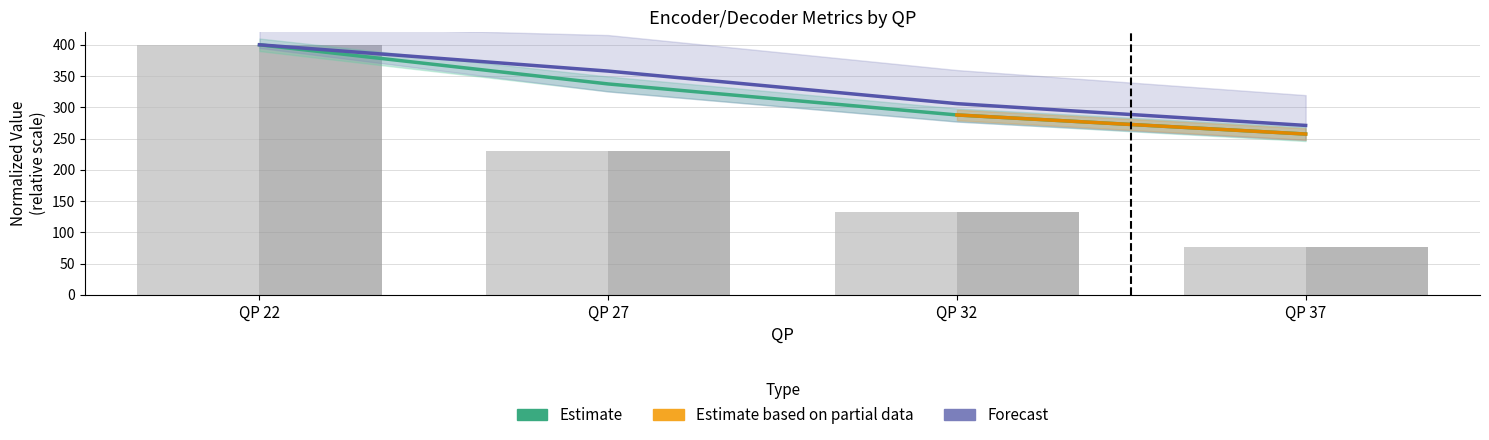

What is the sum of the Dec T [s] Reference values at QP 22 and QP 32?

531.9